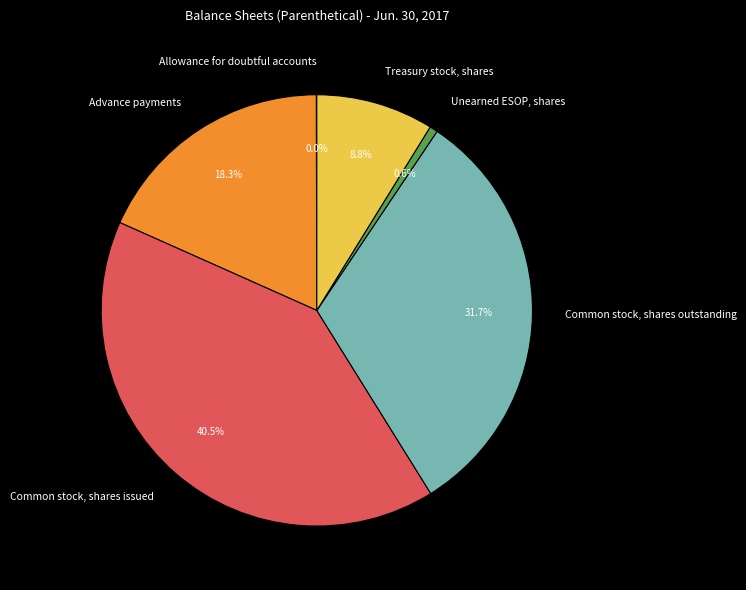

Which category has the biggest portion of the pie?

Common stock, shares issued